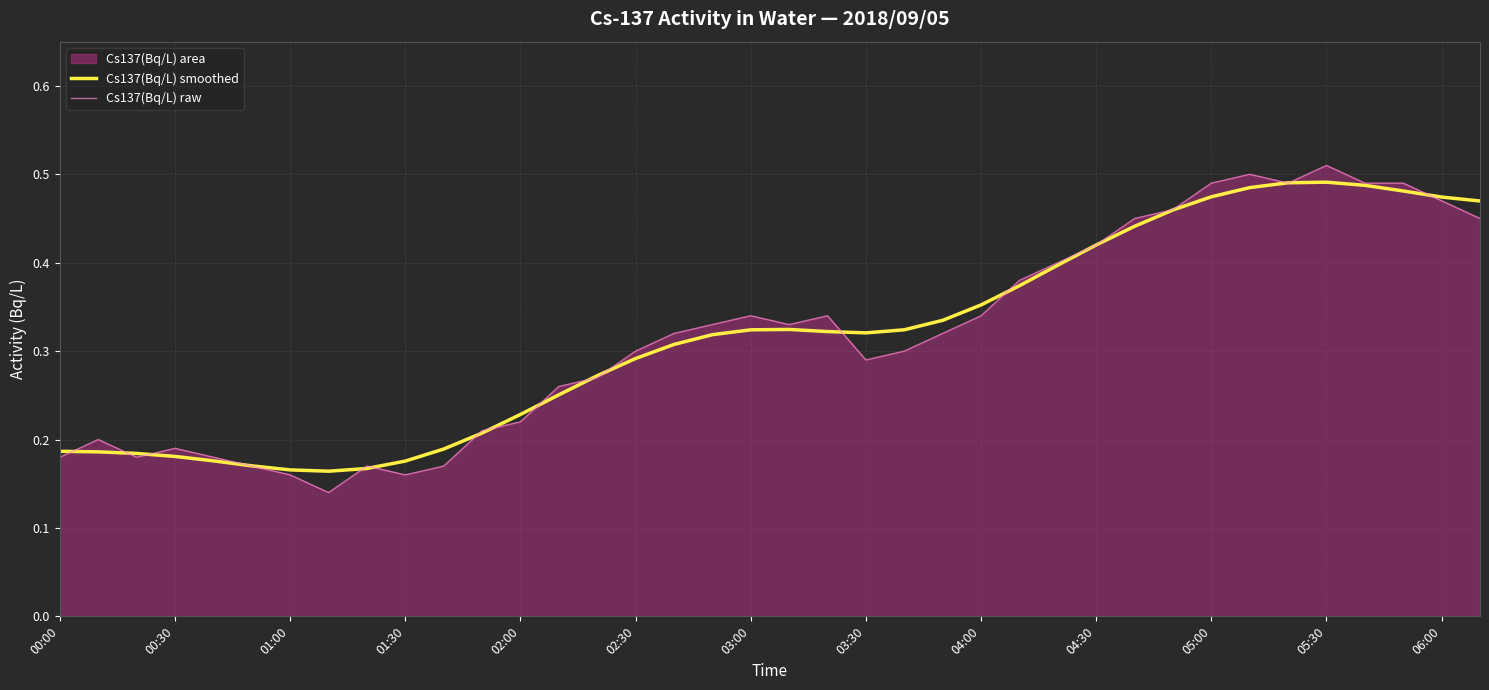

At how many categories does at least one series exceed 0?

38